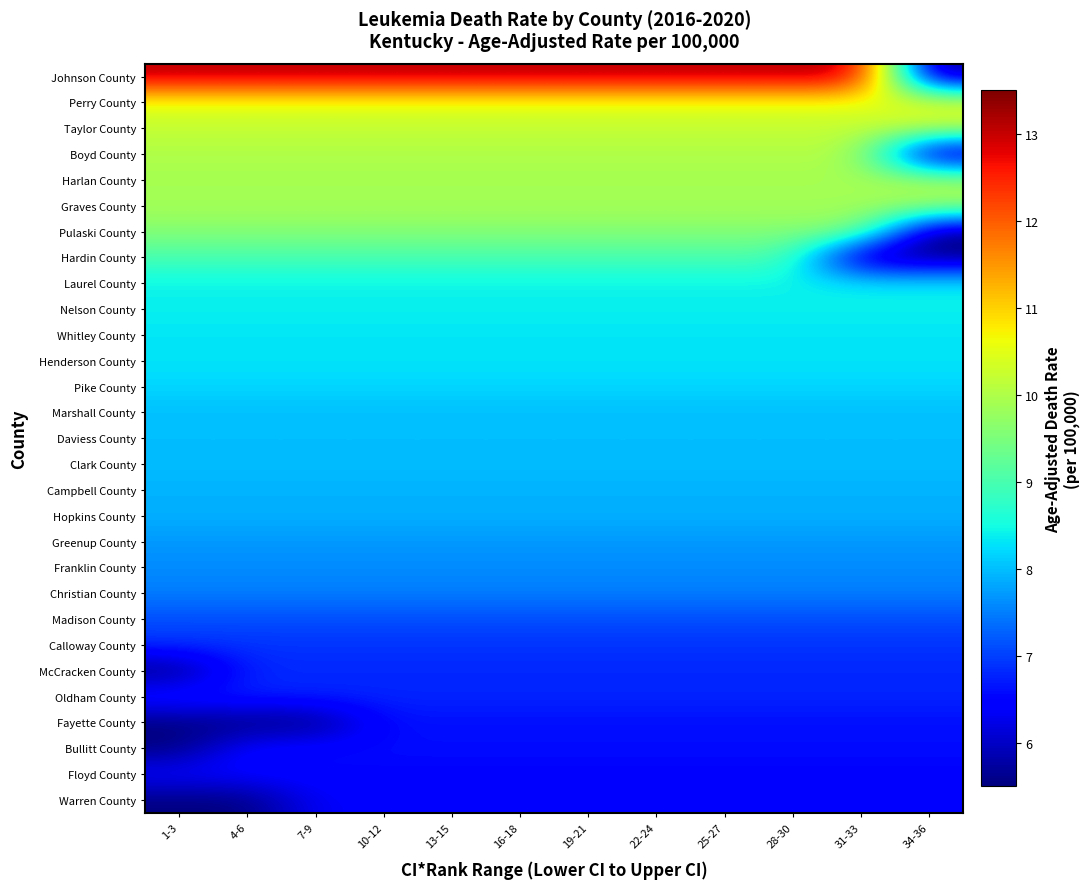

At which category does the chart reach its peak across all series?

1-3